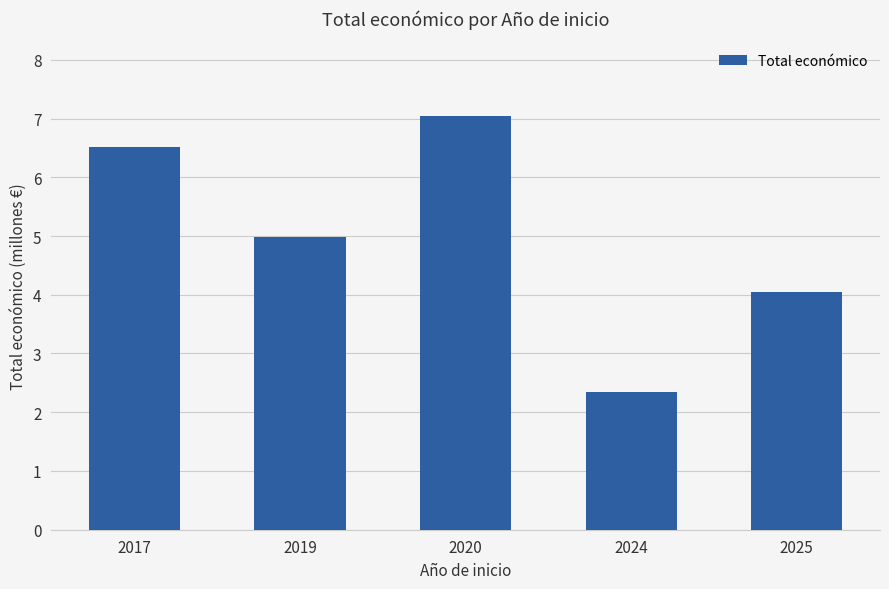

Between 2024 and 2019, which is larger?

2019